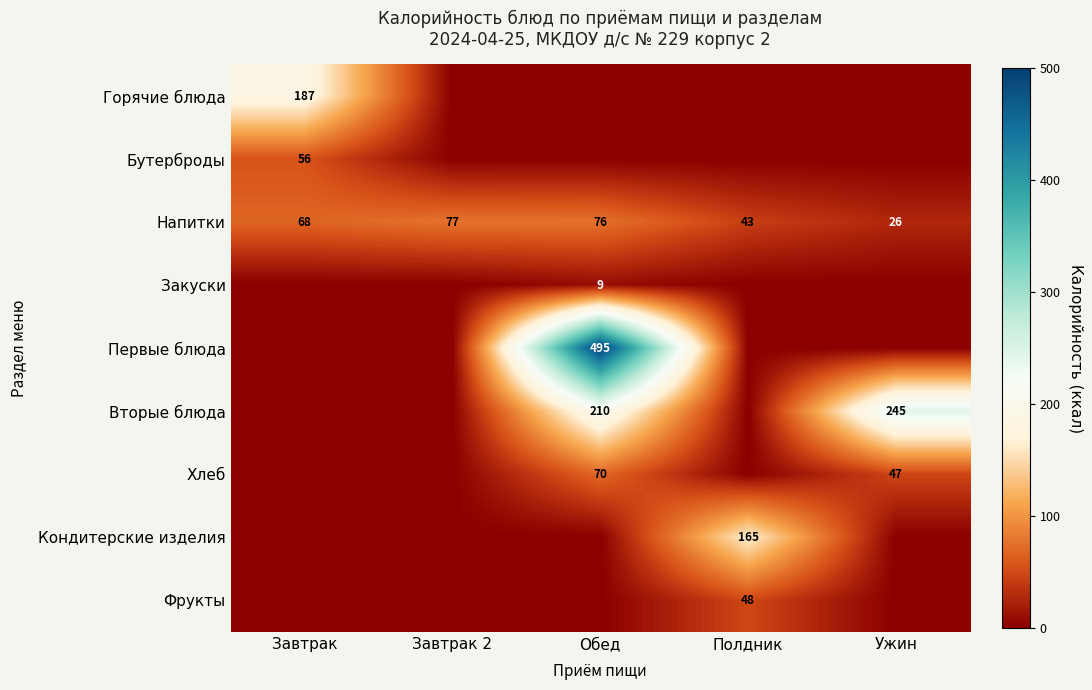

At how many categories does at least one series exceed 275?

1